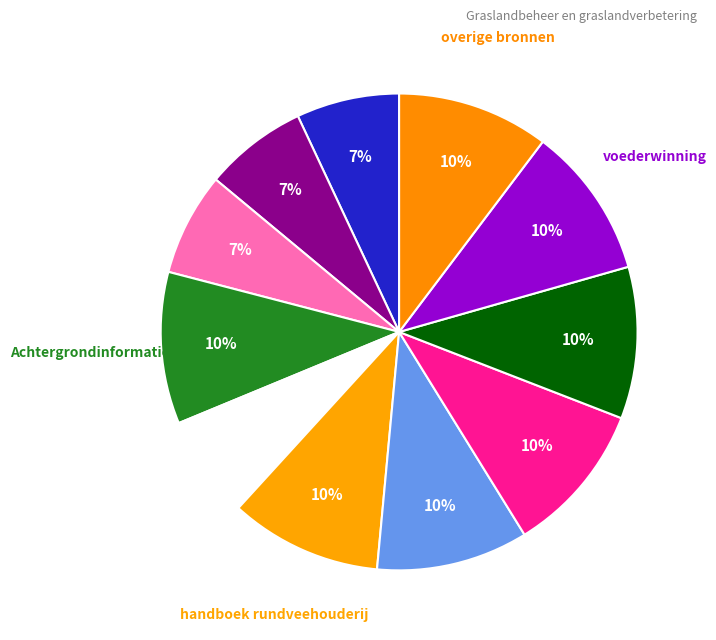

Rank the categories by value from highest to lowest.

handboek rundveehouderij, Achtergrondinformatie, overige bronnen, voederwinning, beweidingssystemen, graslandvernieuwing en grasmengsels, bemesting, Algemene bronnen, Vaardighedenleerlijn (BPV opdrachten), Kennisleerlijn, Inleiding